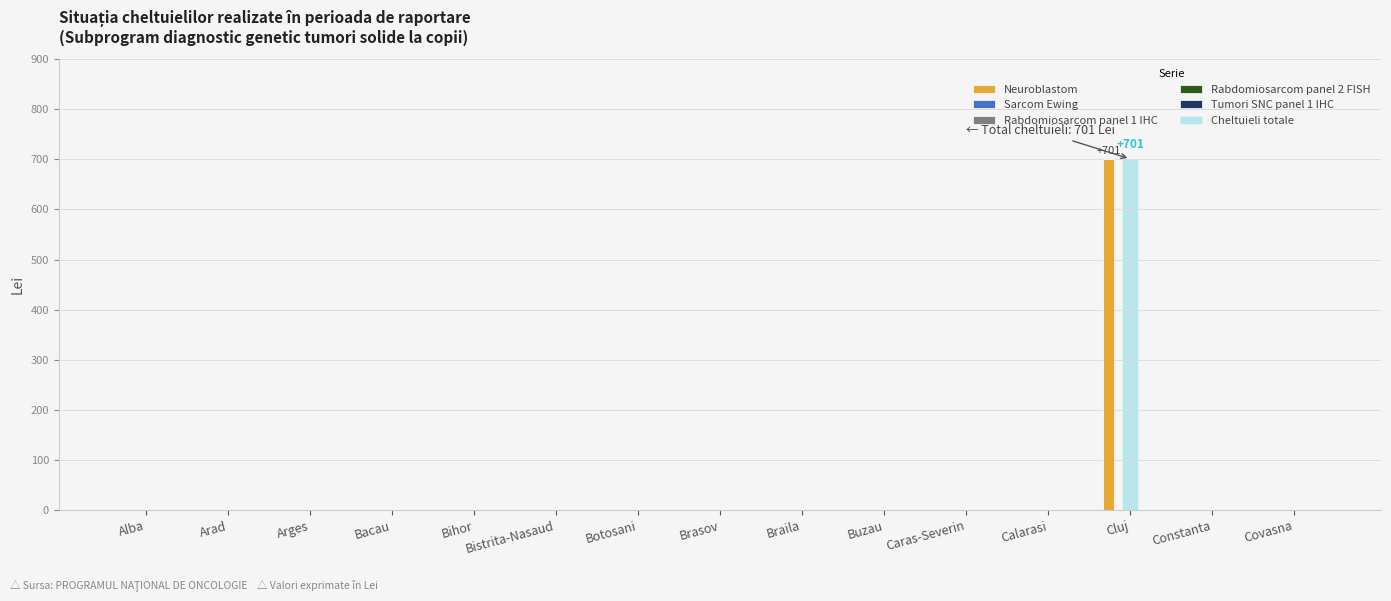

What is the highest value of the Neuroblastom series?

701